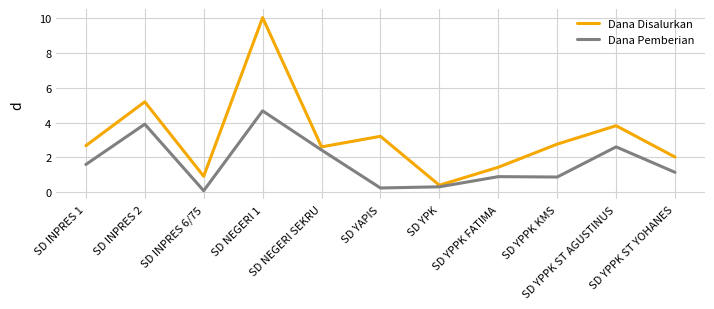

Rank the series by their maximum value, from lowest to highest.

Dana Pemberian, Dana Disalurkan